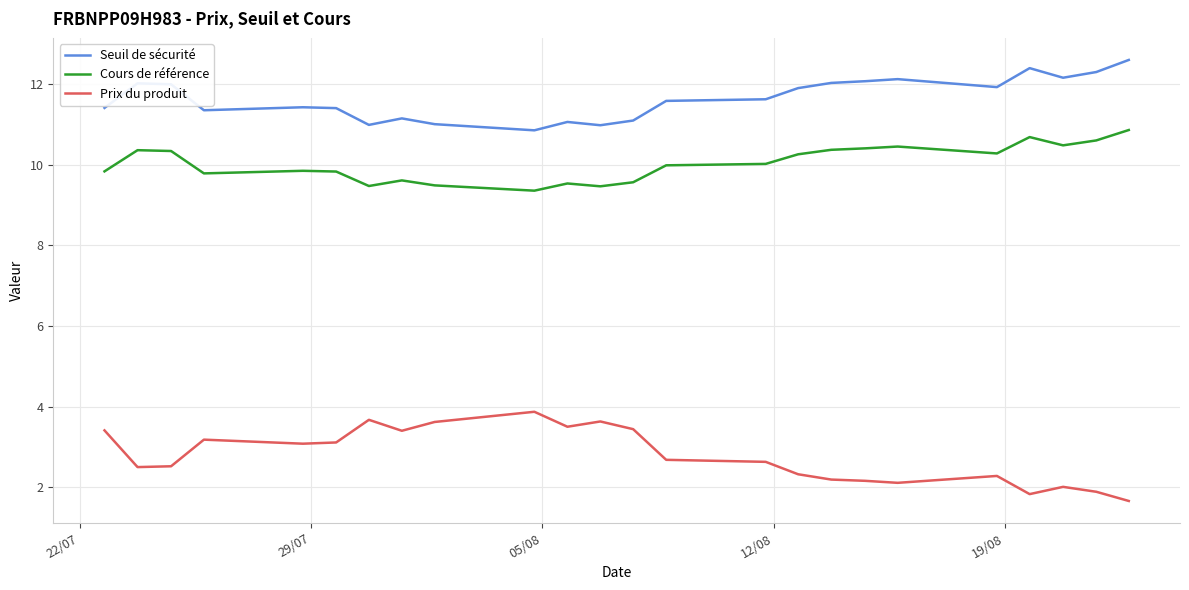

List the series in order of their overall mean, highest first.

Seuil de sécurité, Cours de référence, Prix du produit